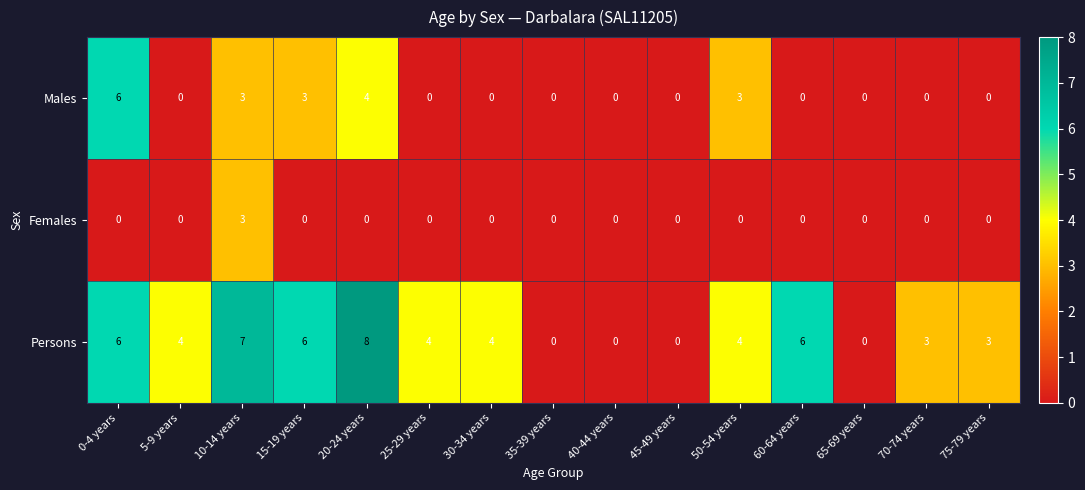

At how many categories does at least one series exceed 5?

5